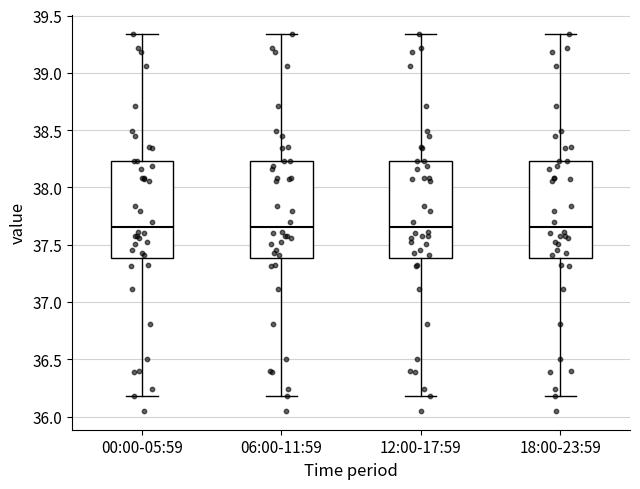

Where does the median line of the box for 00:00-05:59 sit on the y-axis? The values are not printed on the chart, so give them approximately, as read against the axis.

37.65